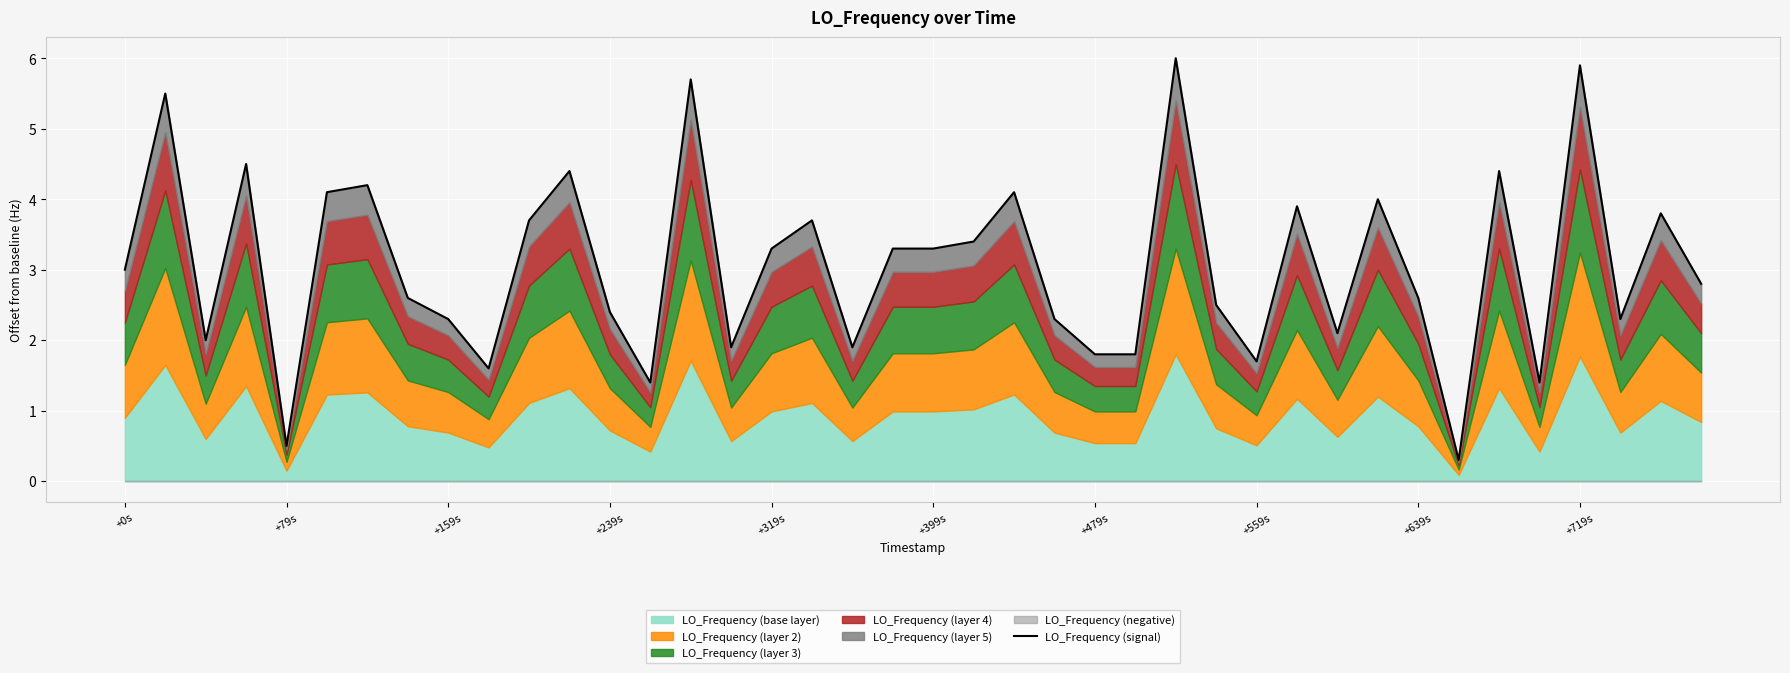

Does the chart display data point markers on the line(s)?

No